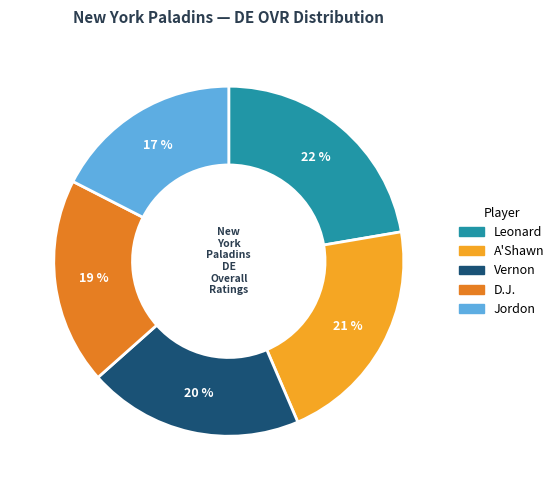

Count the number of slices in the pie.

5